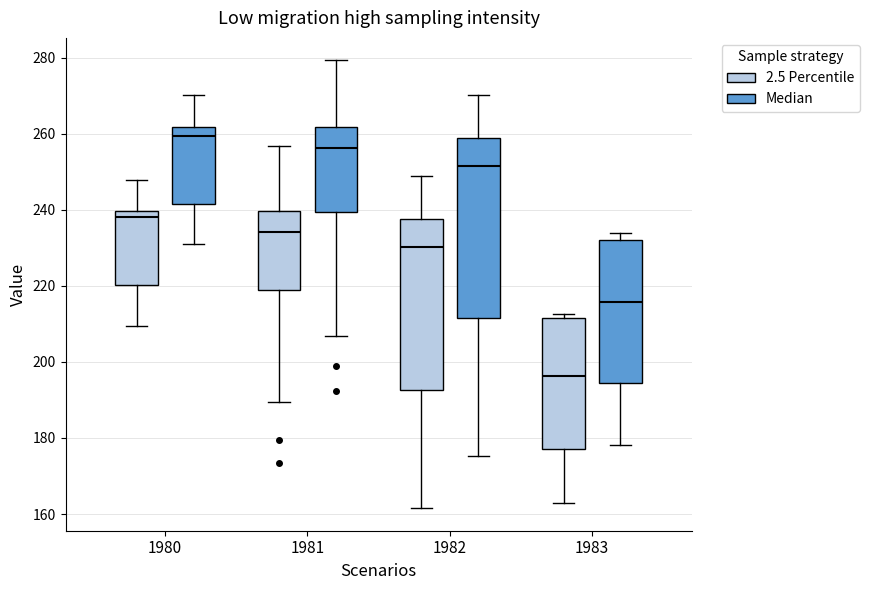

Reading left to right, transcribe this box plot: for each box, give where its median line is, the range the box spans, and where its two whiskers end, as read against the y-axis. The values are not printed on the chart, so give them approximately, as read against the axis.

1980 (2.5 Percentile): median 238, box 220 to 240, whiskers 210 to 248
1980 (Median): median 260, box 242 to 262, whiskers 232 to 270
1981 (2.5 Percentile): median 234, box 218 to 240, whiskers 190 to 256
1981 (Median): median 256, box 240 to 262, whiskers 206 to 280
1982 (2.5 Percentile): median 230, box 192 to 238, whiskers 162 to 248
1982 (Median): median 252, box 212 to 258, whiskers 176 to 270
1983 (2.5 Percentile): median 196, box 178 to 212, whiskers 164 to 212 (just above the box's upper edge)
1983 (Median): median 216, box 194 to 232, whiskers 178 to 234